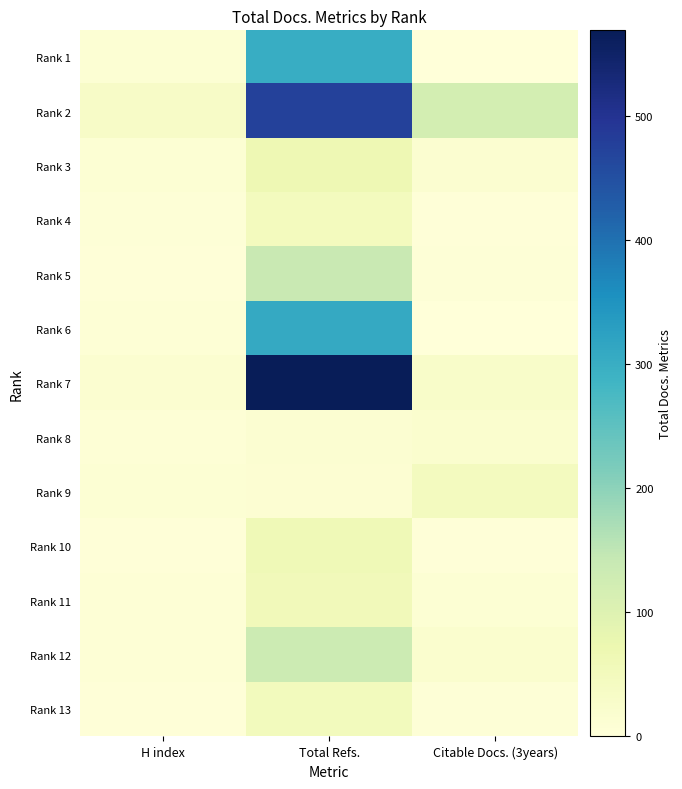

Reading left to right, extract all data points from this chart.

Rank 1: H index=9	Total Refs.=302	Citable Docs. (3years)=0
Rank 2: H index=33	Total Refs.=475	Citable Docs. (3years)=119
Rank 3: H index=11	Total Refs.=65	Citable Docs. (3years)=17
Rank 4: H index=6	Total Refs.=47	Citable Docs. (3years)=3
Rank 5: H index=4	Total Refs.=139	Citable Docs. (3years)=6
Rank 6: H index=7	Total Refs.=308	Citable Docs. (3years)=0
Rank 7: H index=17	Total Refs.=569	Citable Docs. (3years)=28
Rank 8: H index=8	Total Refs.=14	Citable Docs. (3years)=19
Rank 9: H index=11	Total Refs.=13	Citable Docs. (3years)=45
Rank 10: H index=3	Total Refs.=61	Citable Docs. (3years)=4
Rank 11: H index=7	Total Refs.=54	Citable Docs. (3years)=11
Rank 12: H index=8	Total Refs.=133	Citable Docs. (3years)=19
Rank 13: H index=3	Total Refs.=50	Citable Docs. (3years)=5